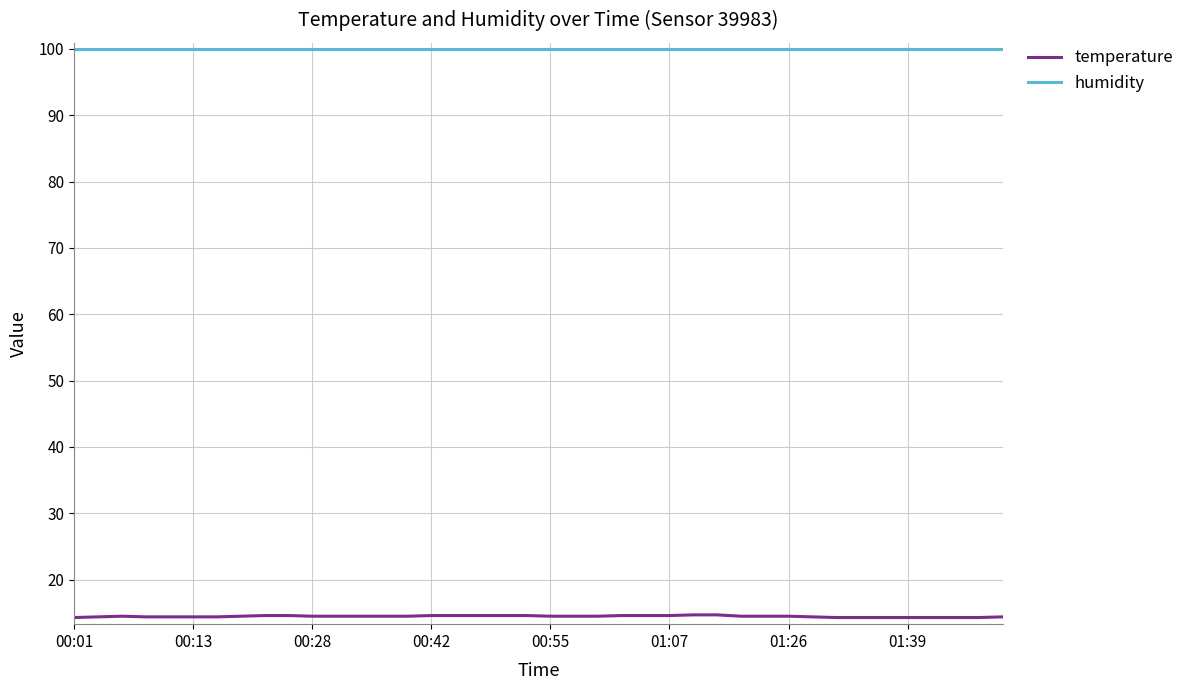

True or false: humidity and temperature intersect in this chart.

False